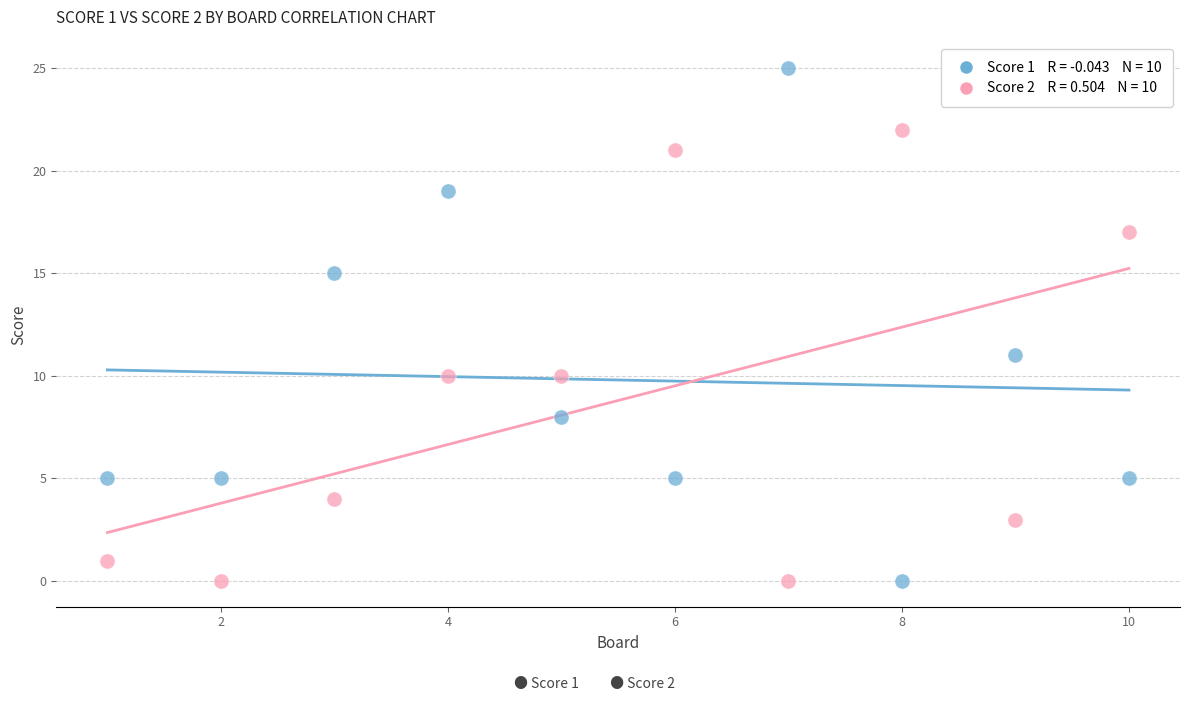

Across all data points, what is the range of X values (max minus min)?

9